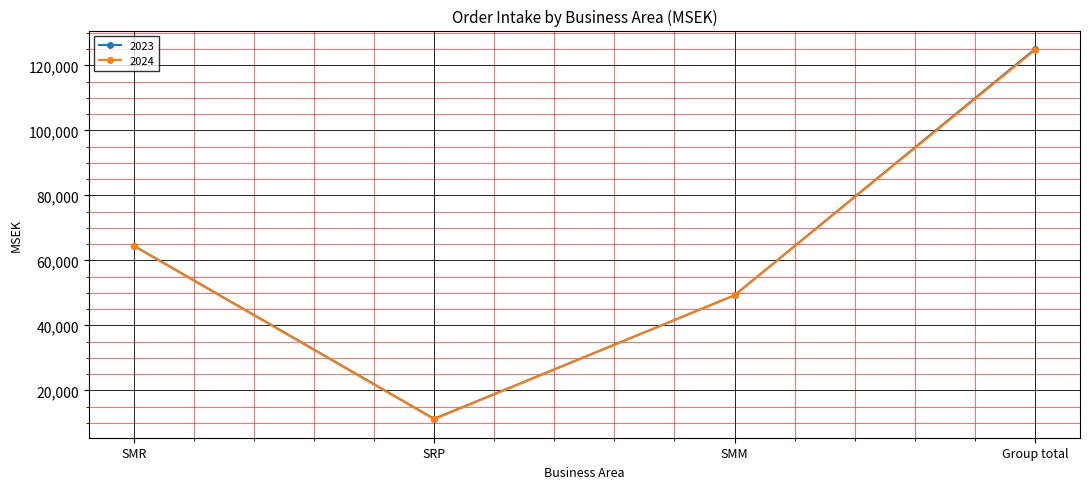

The value of 2024 at Group total is 82105. True or false?

False